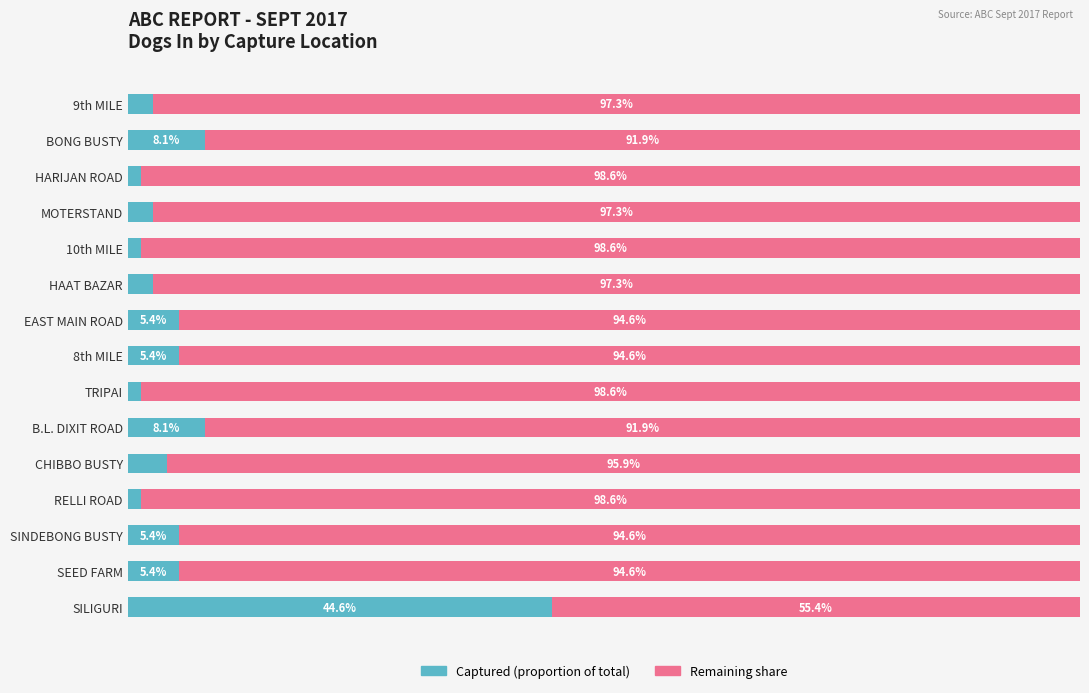

Reading left to right, transcribe all the data shown in this chart.

Dogs In (proportion): 2.7	8.1	1.4	2.7	1.4	2.7	5.4	5.4	1.4	8.1	4.1	1.4	5.4	5.4	44.6
Dogs In (remainder): 97.3	91.9	98.6	97.3	98.6	97.3	94.6	94.6	98.6	91.9	95.9	98.6	94.6	94.6	55.4